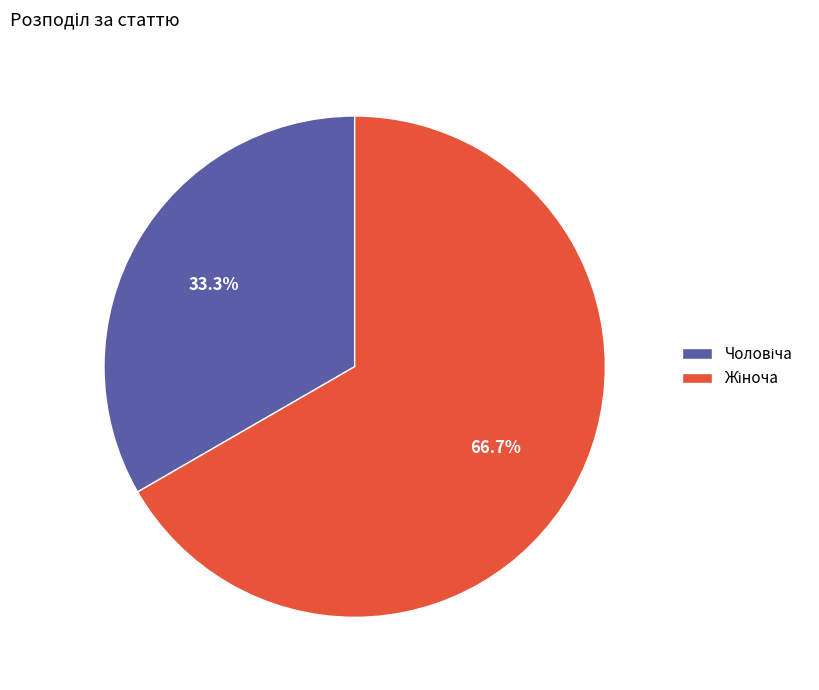

How many slices are in this pie chart?

2